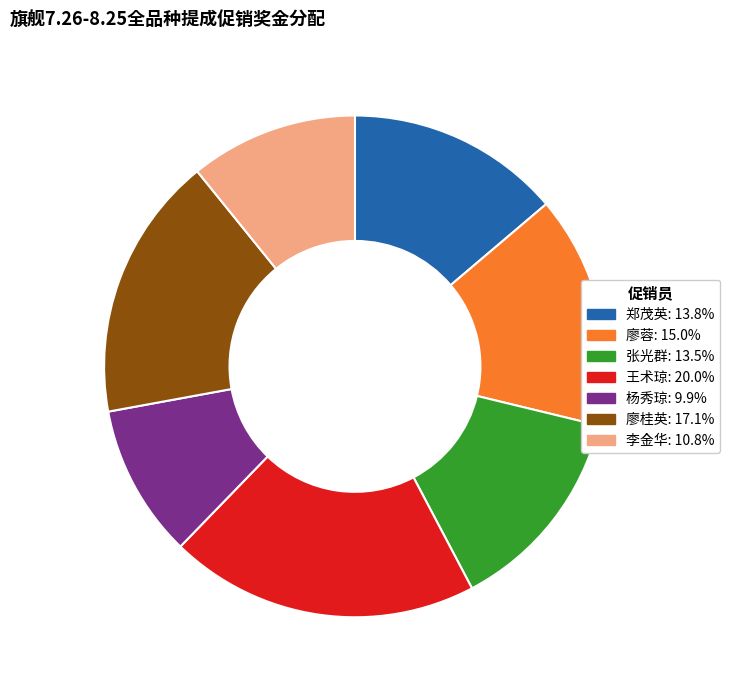

How many segments does this pie chart have?

7